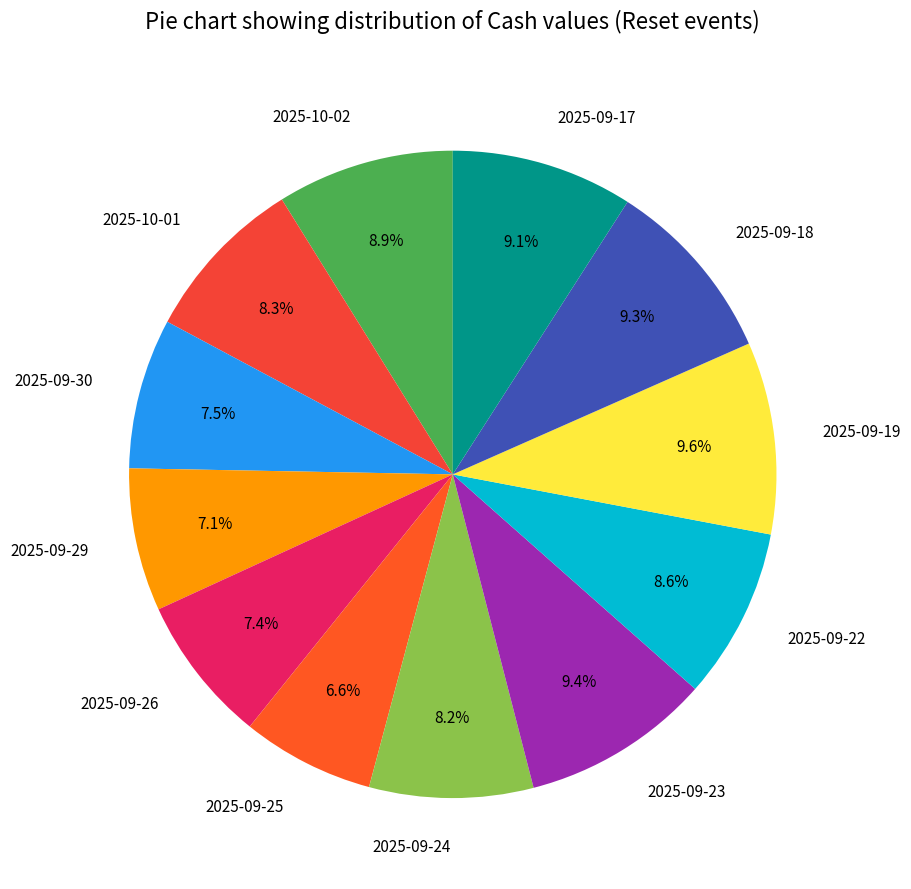

To the nearest percent, what is the combined percentage of 2025-09-26 and 2025-09-18?

17%